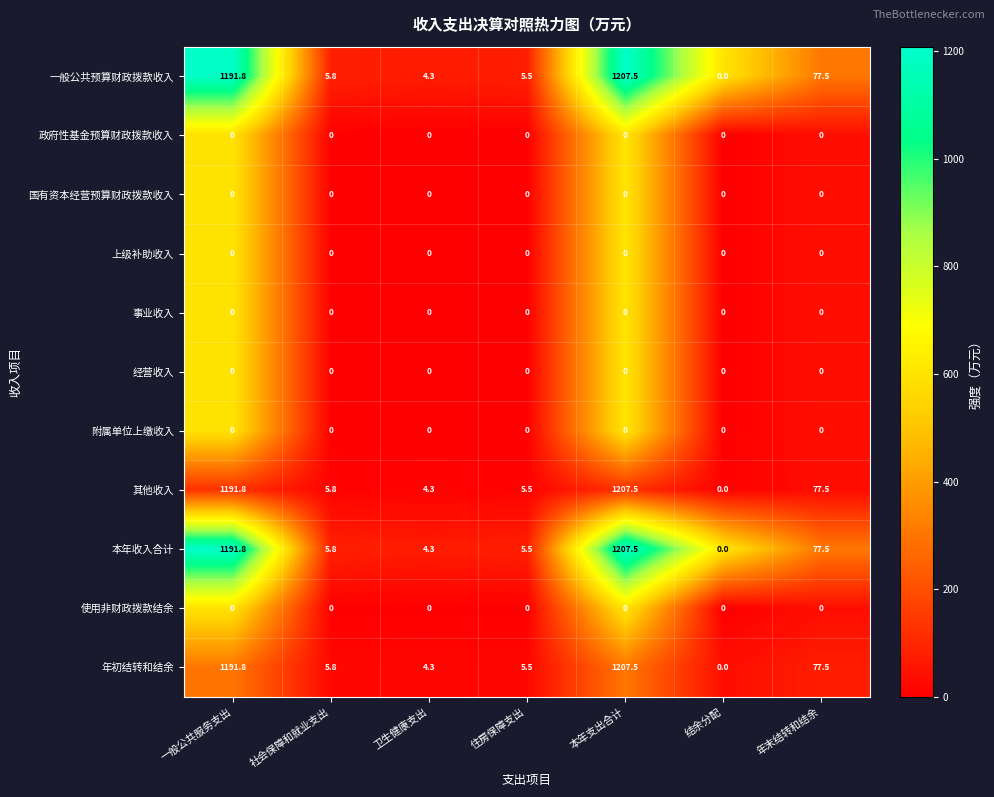

True or false: 其他收入 has a value of 5.5 at 住房保障支出.

True